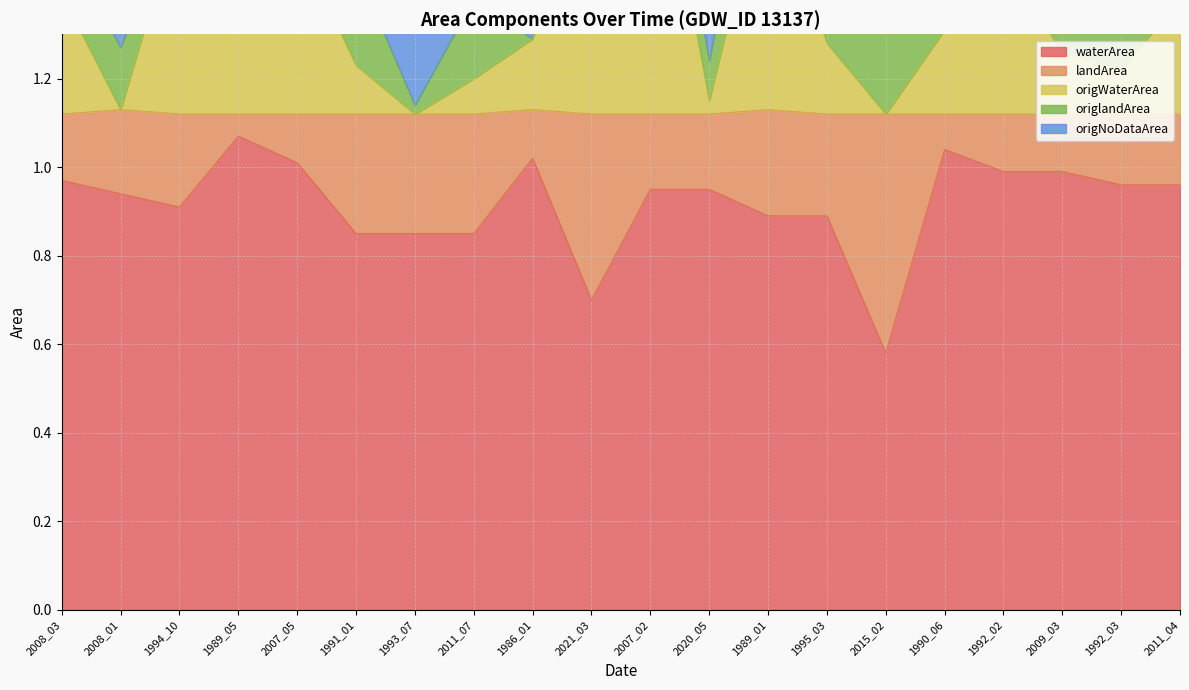

At which label is waterArea closest to 0?

2015_02